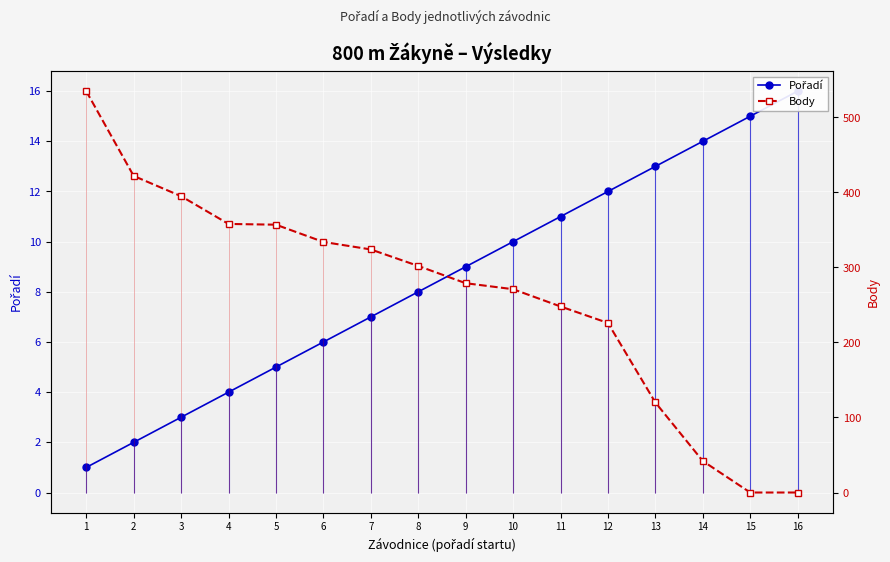

What is the value of the Body point at the 11th from the left?

248